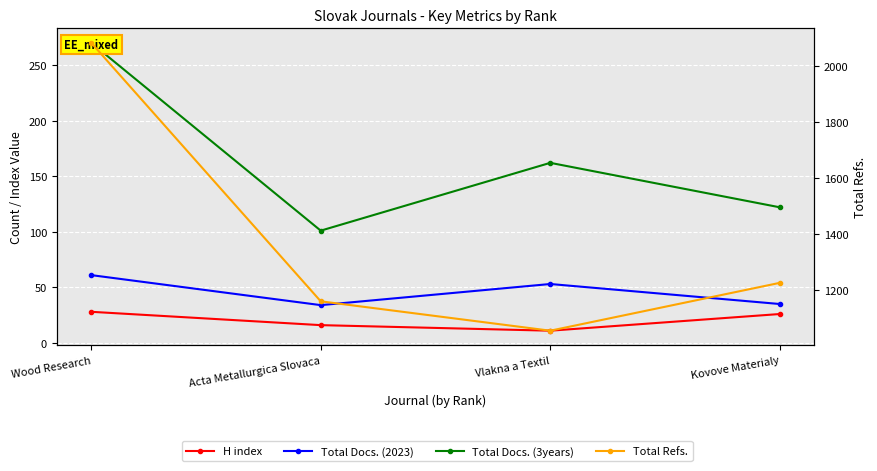

In Total Docs. (3years), how many points are lower than both neighbors (excluding endpoints)?

1